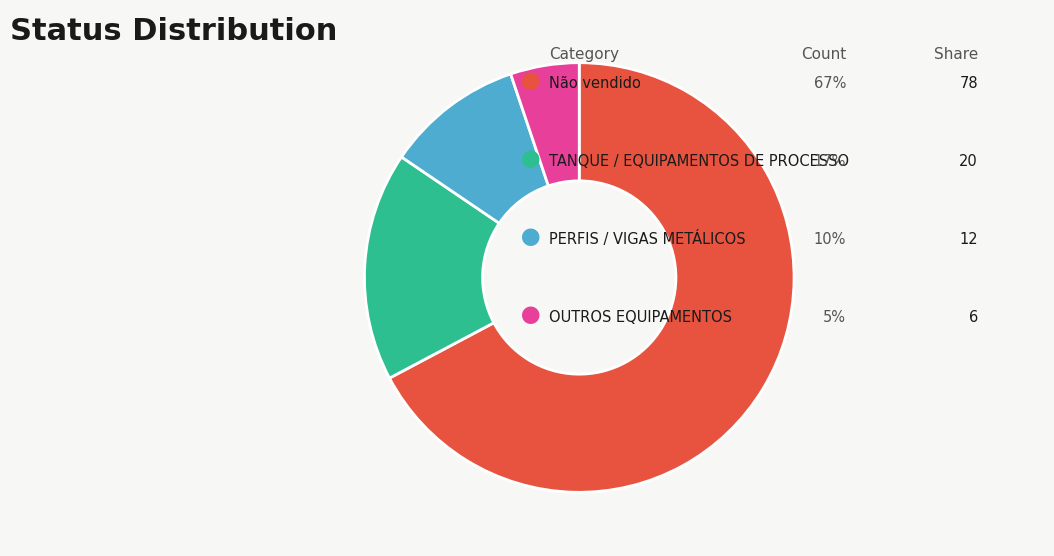

Is there a majority slice in this chart?

Yes